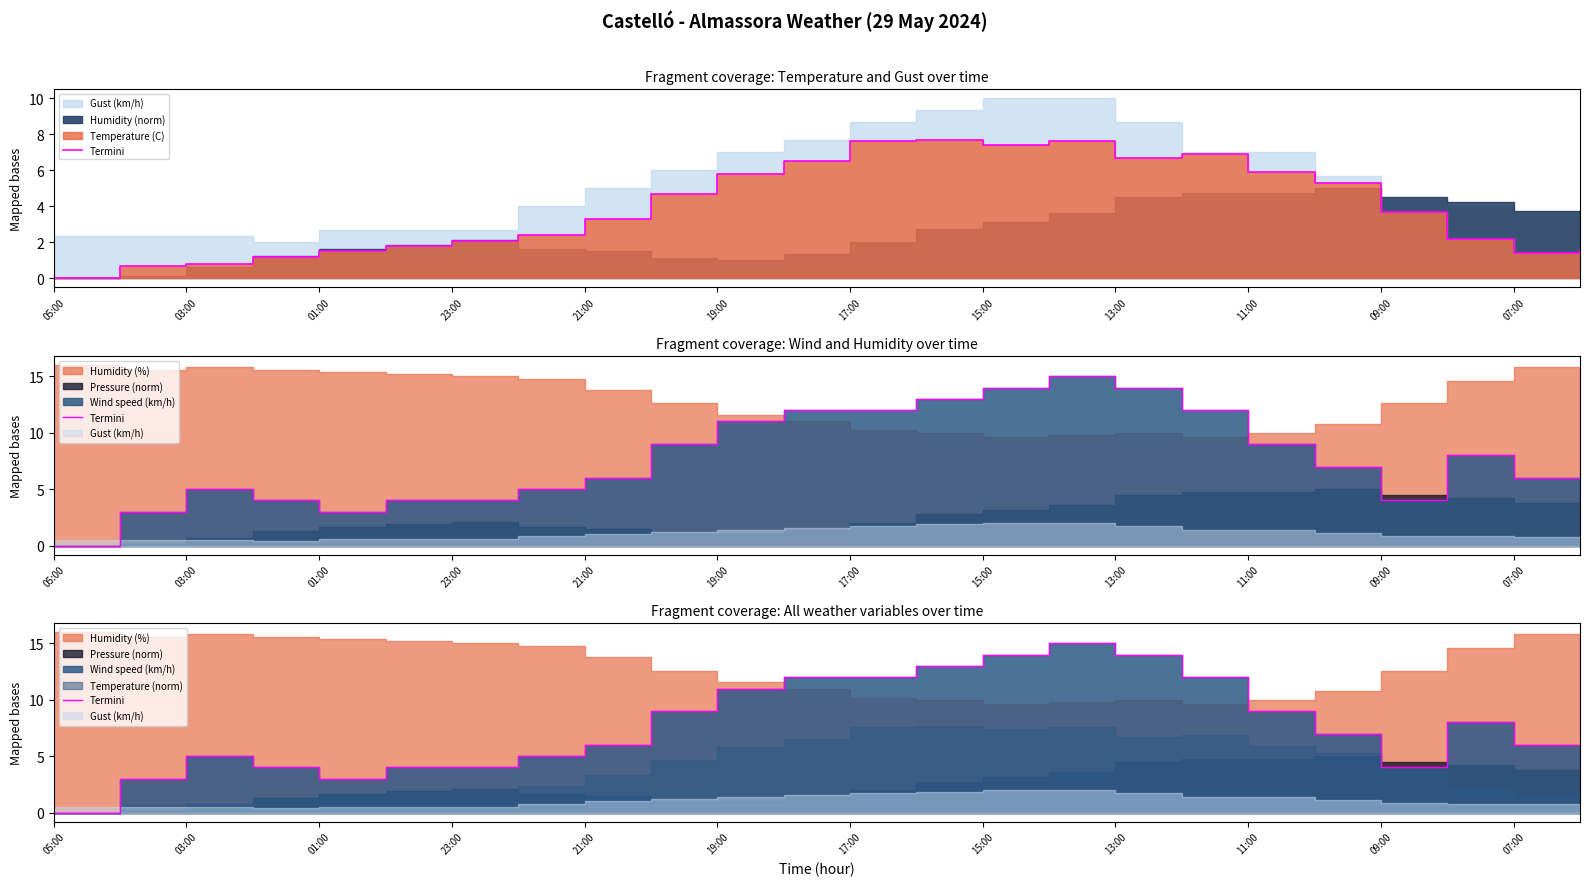

At which label is the value closest to 7?

19